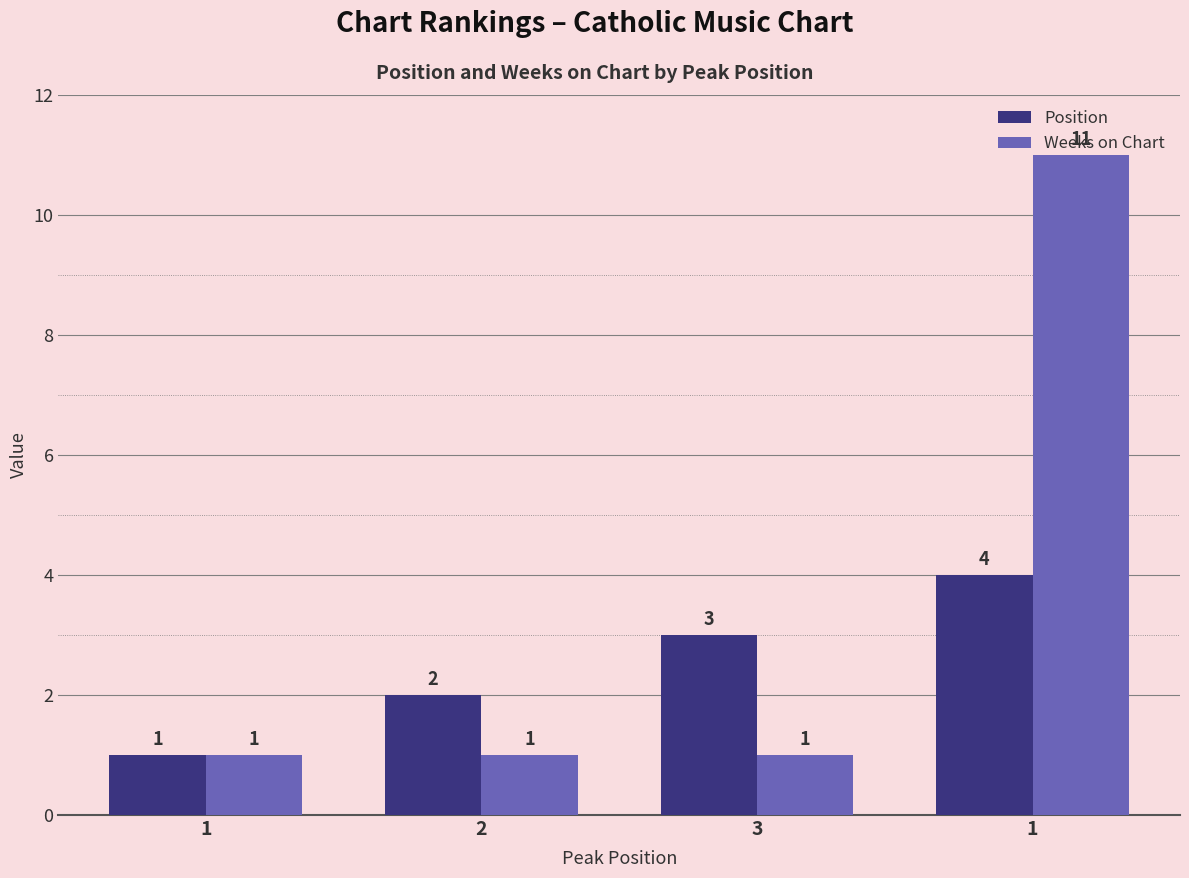

What are all the series names shown in the legend?

Position, Weeks on Chart